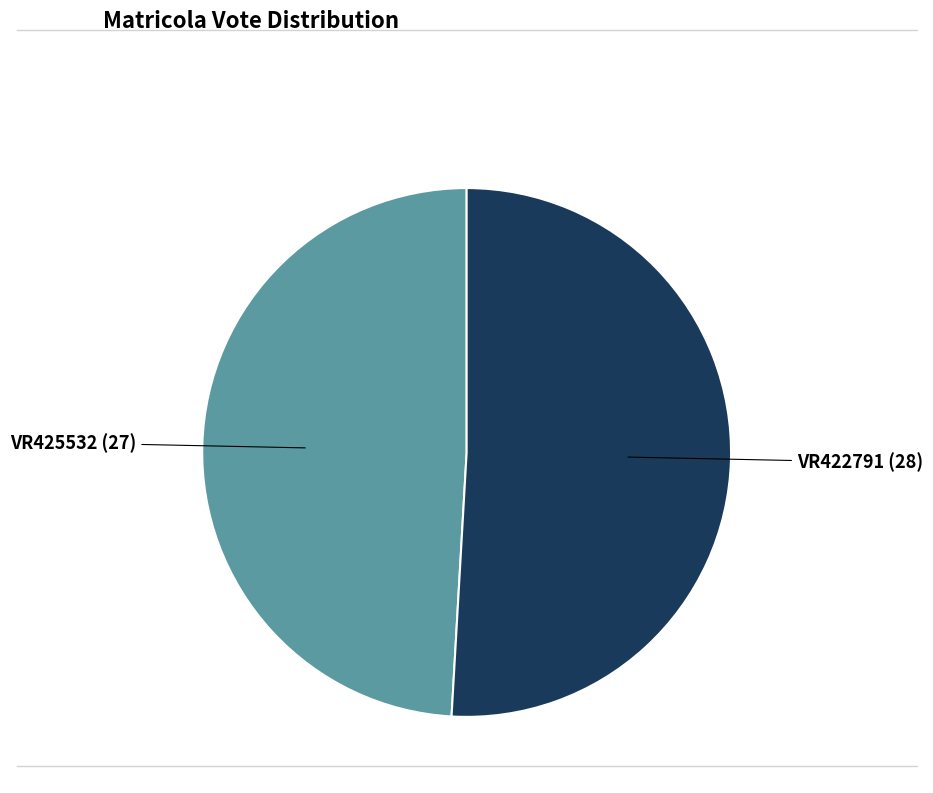

What is the majority slice?

VR422791